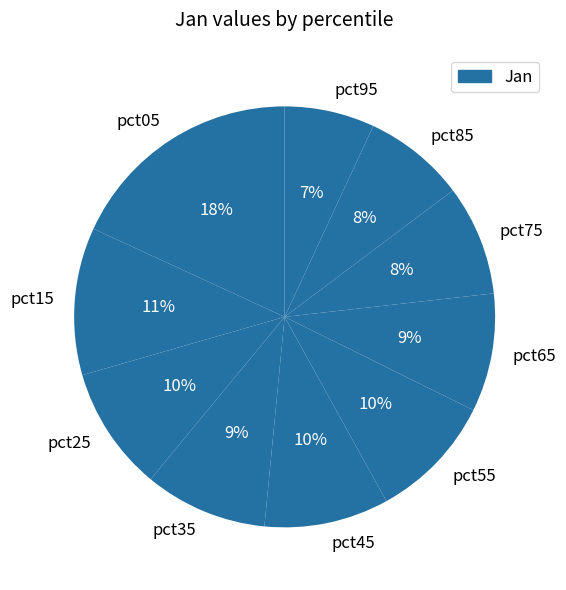

Do pct95 and pct45 together represent more than half of the pie?

No